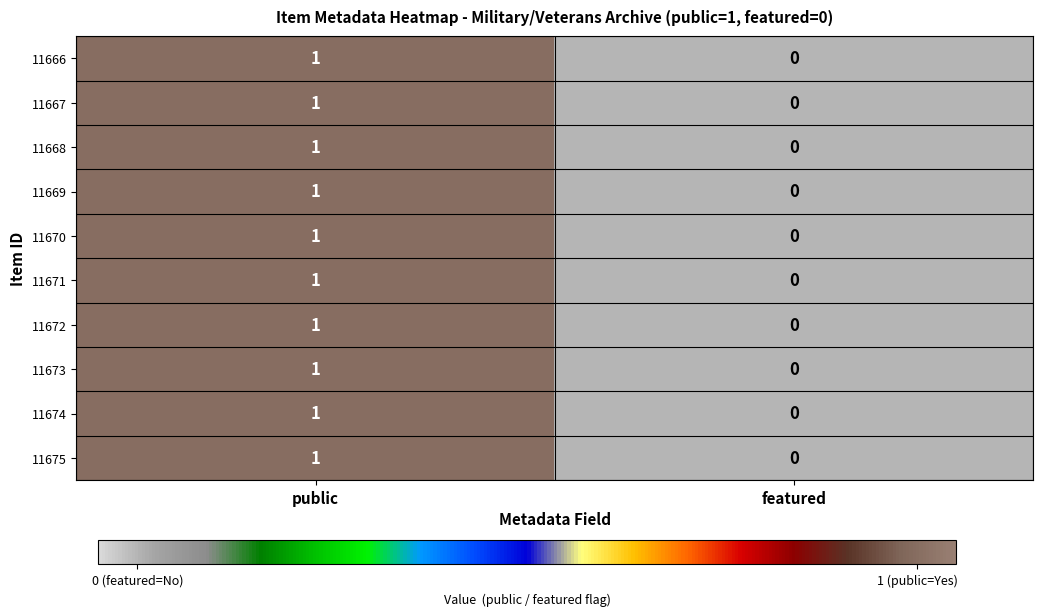

Reading left to right, transcribe all the data shown in this chart.

11666: 1	0
11667: 1	0
11668: 1	0
11669: 1	0
11670: 1	0
11671: 1	0
11672: 1	0
11673: 1	0
11674: 1	0
11675: 1	0